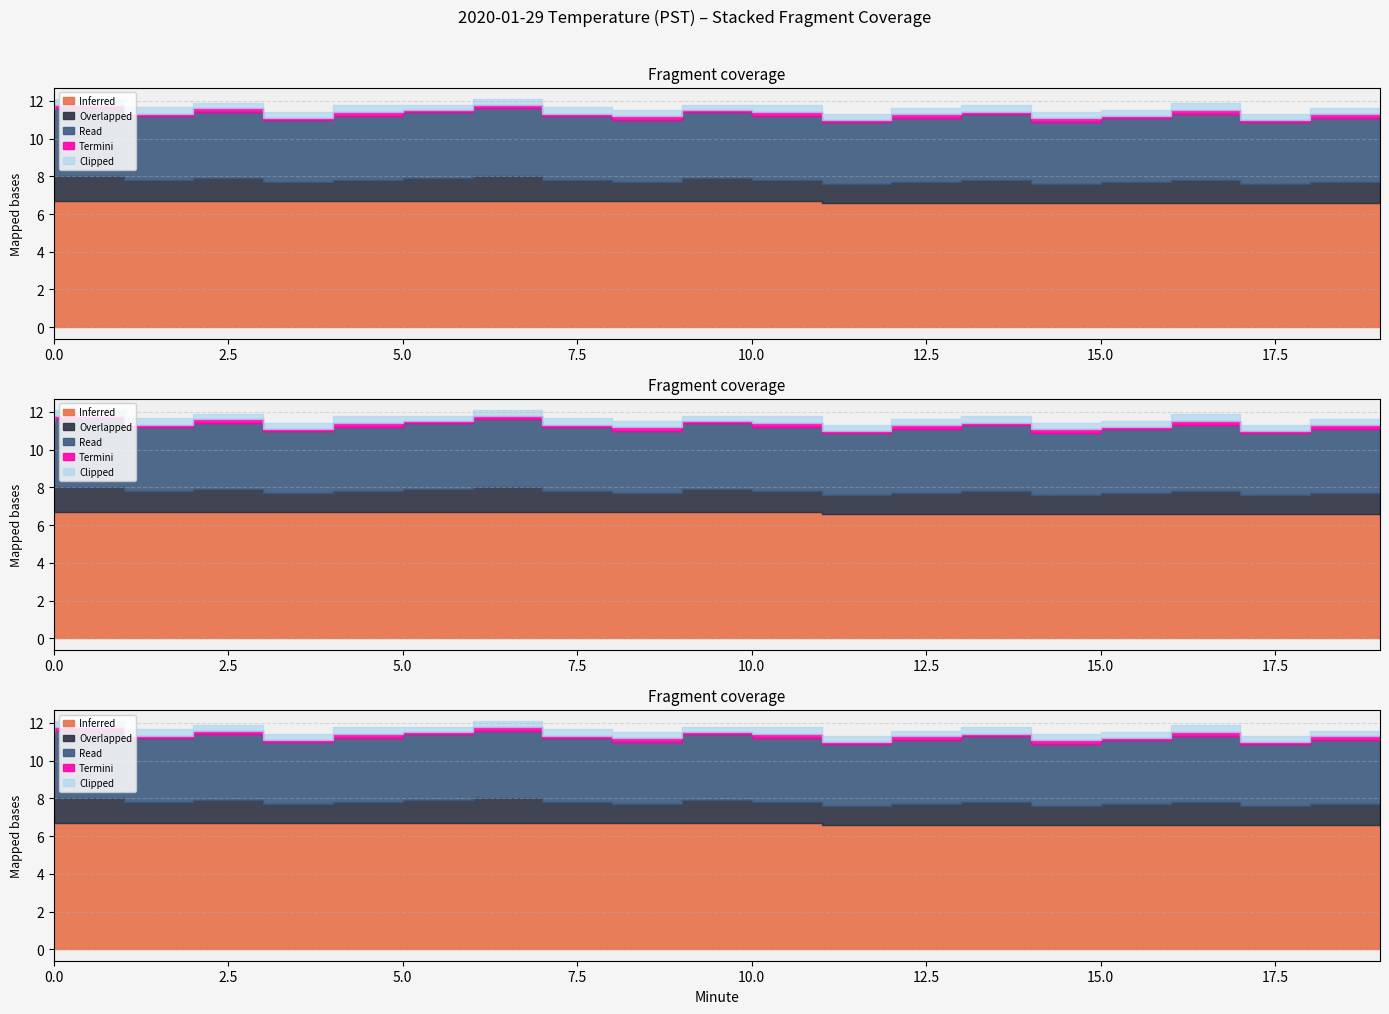

Does the chart display data point markers on the line(s)?

No